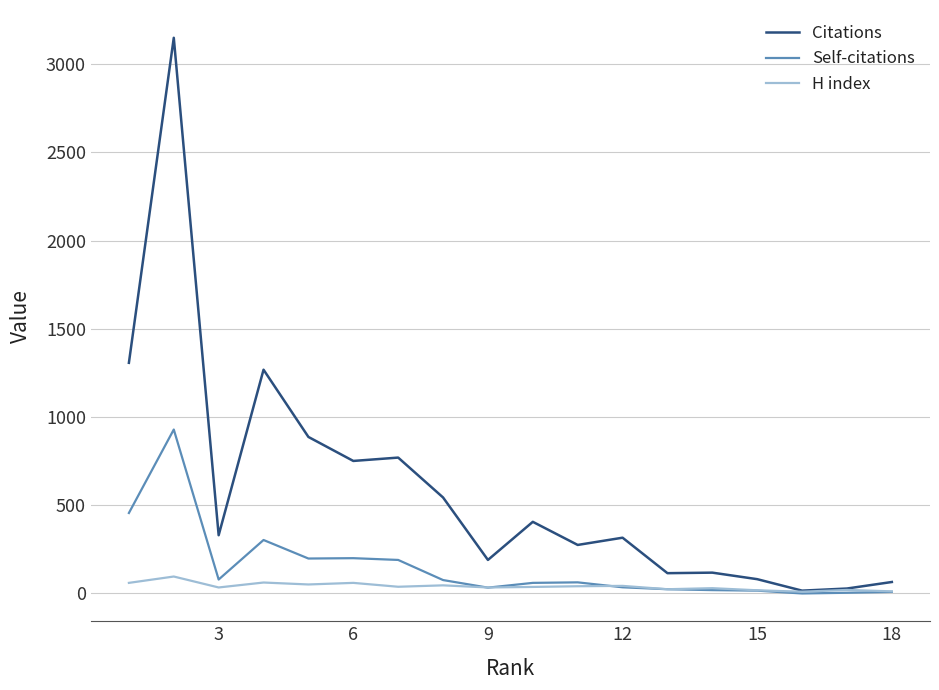

Which series has the widest spread of values?

Citations